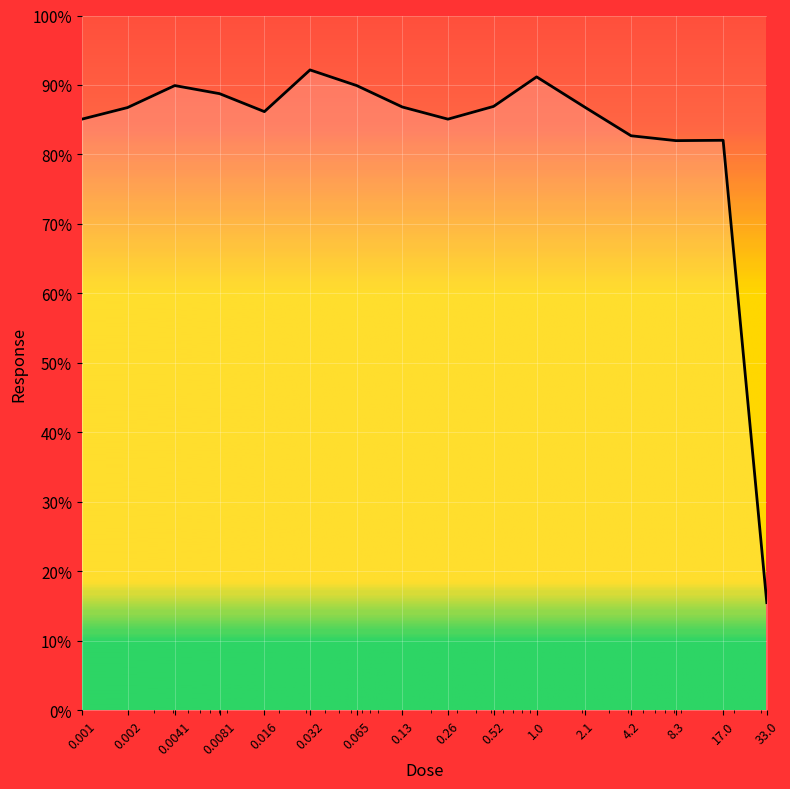

What is the difference between the maximum and minimum values?

76.7